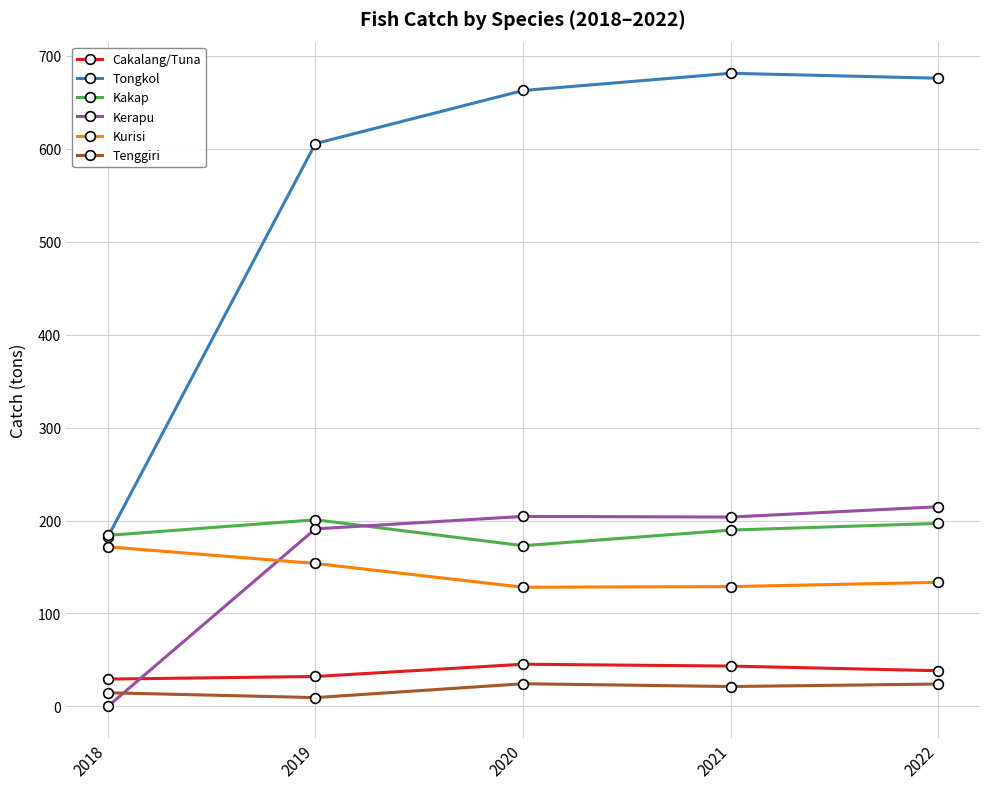

What is the value of the Kerapu point at the 3rd from the left?

204.4